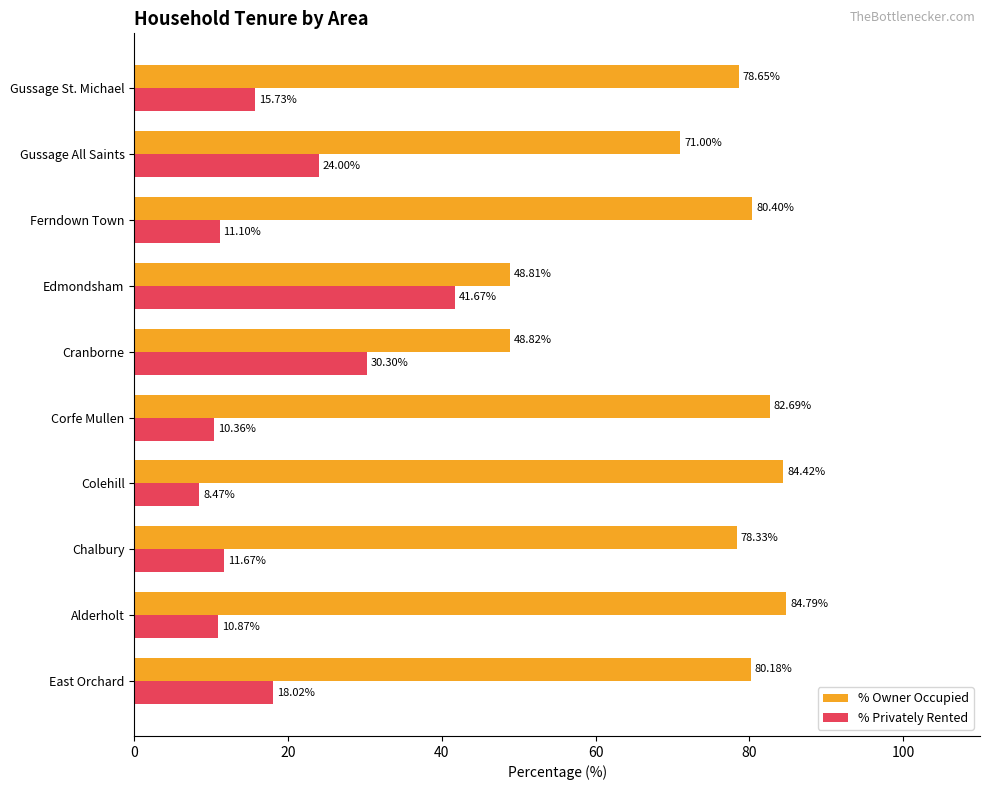

At how many categories does at least one series exceed 49?

8